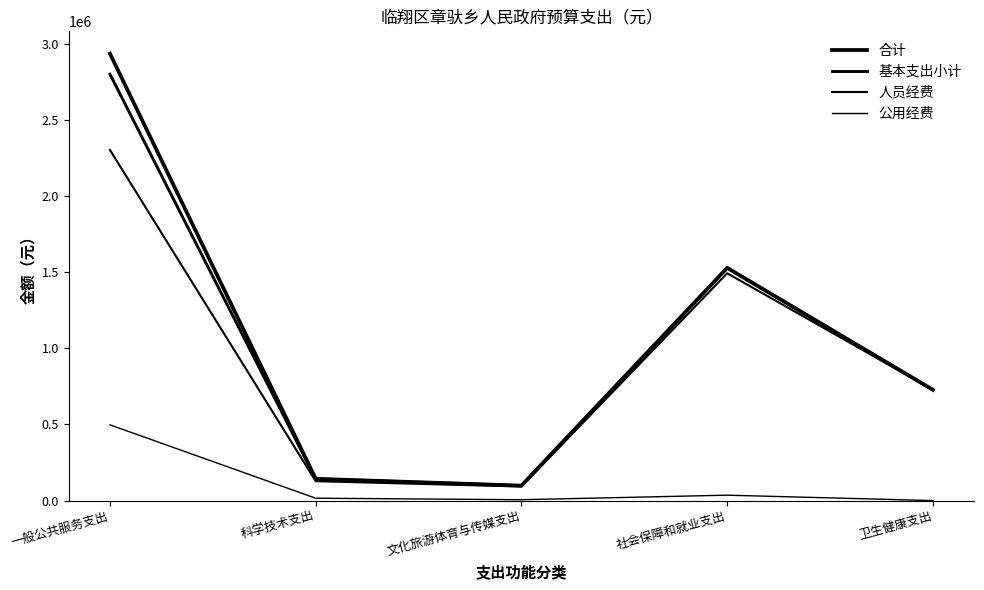

True or false: 公用经费 and 基本支出小计 cross at least once.

False